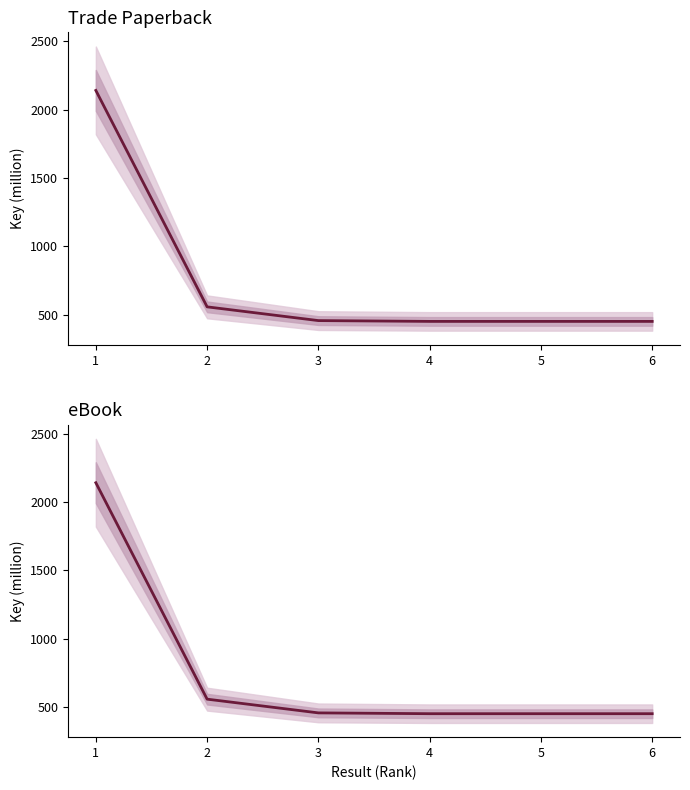

What is the average value of the Trade Paperback series?

751.8